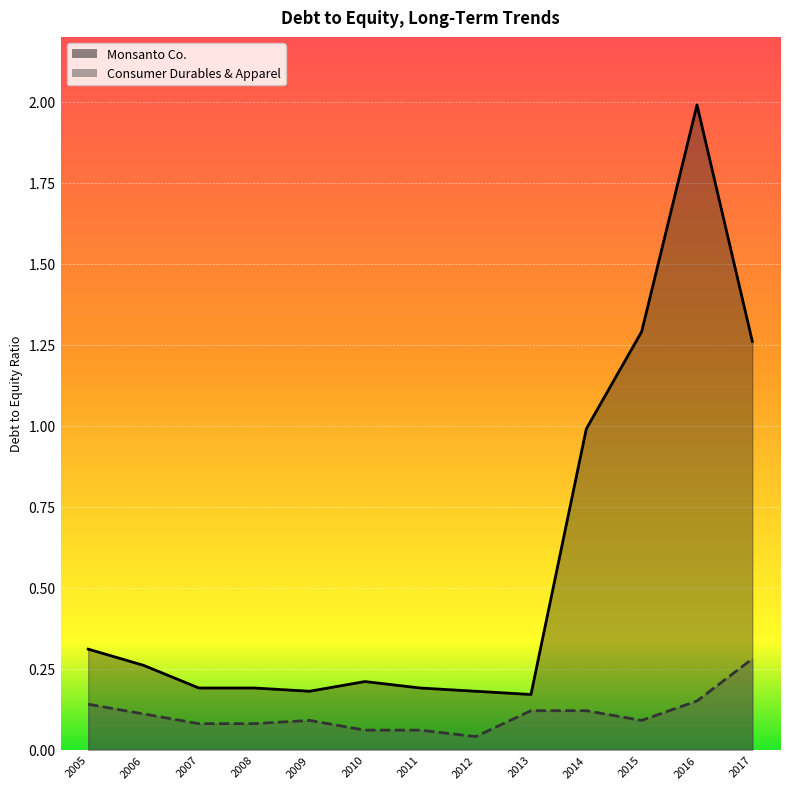

Which series has the largest range (max minus min)?

Monsanto Co.